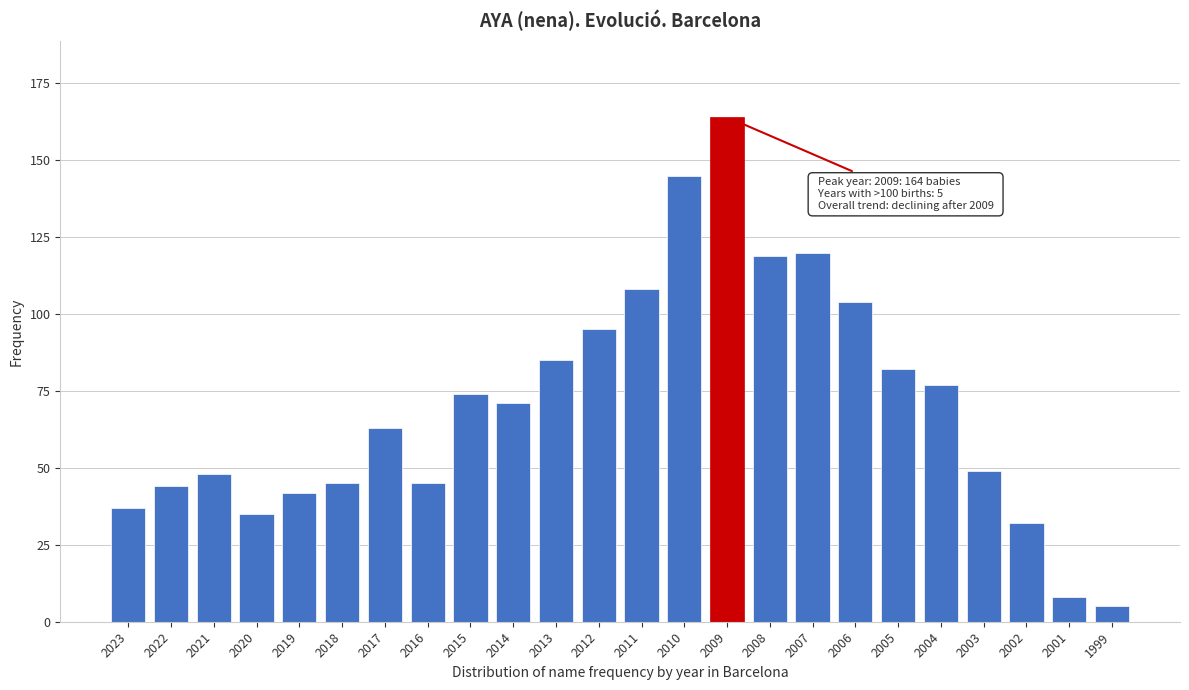

Reading right to left, what are all the values shown in this chart?

1999=5	2001=8	2002=32	2003=49	2004=77	2005=82	2006=104	2007=120	2008=119	2009=164	2010=145	2011=108	2012=95	2013=85	2014=71	2015=74	2016=45	2017=63	2018=45	2019=42	2020=35	2021=48	2022=44	2023=37